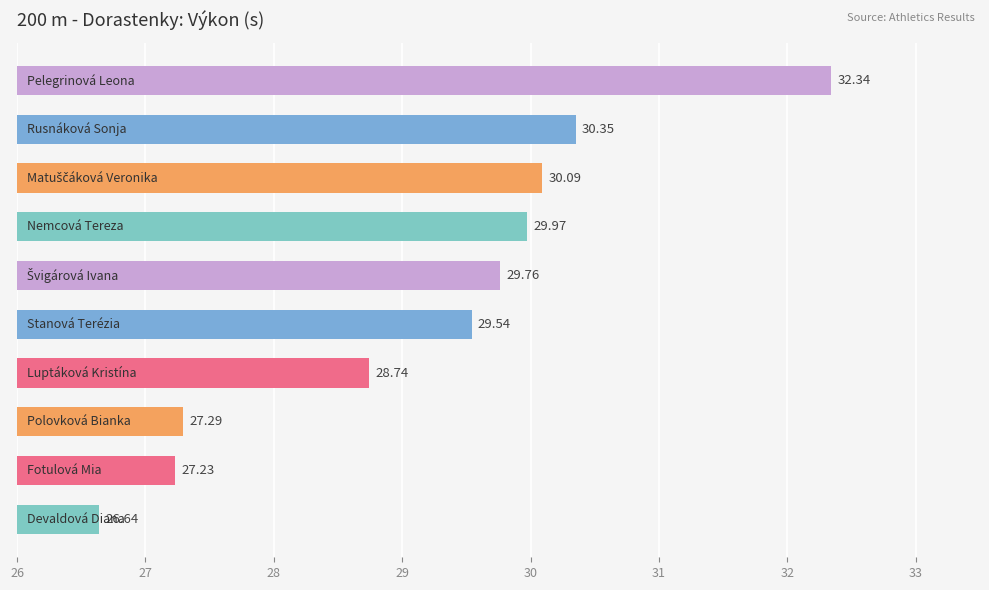

What is the difference between the maximum and minimum values?

5.7